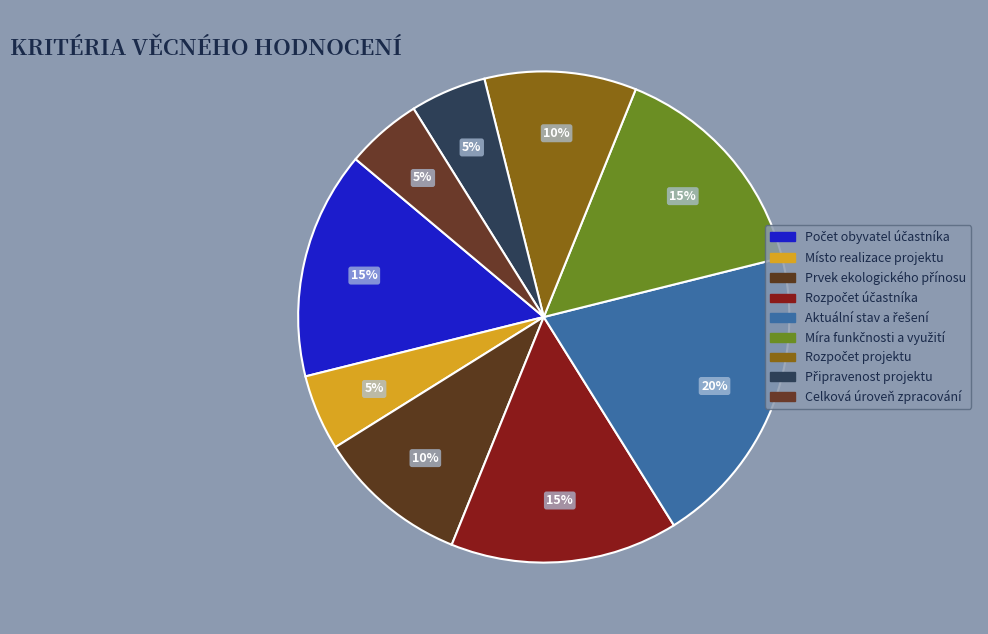

How many segments does this pie chart have?

9